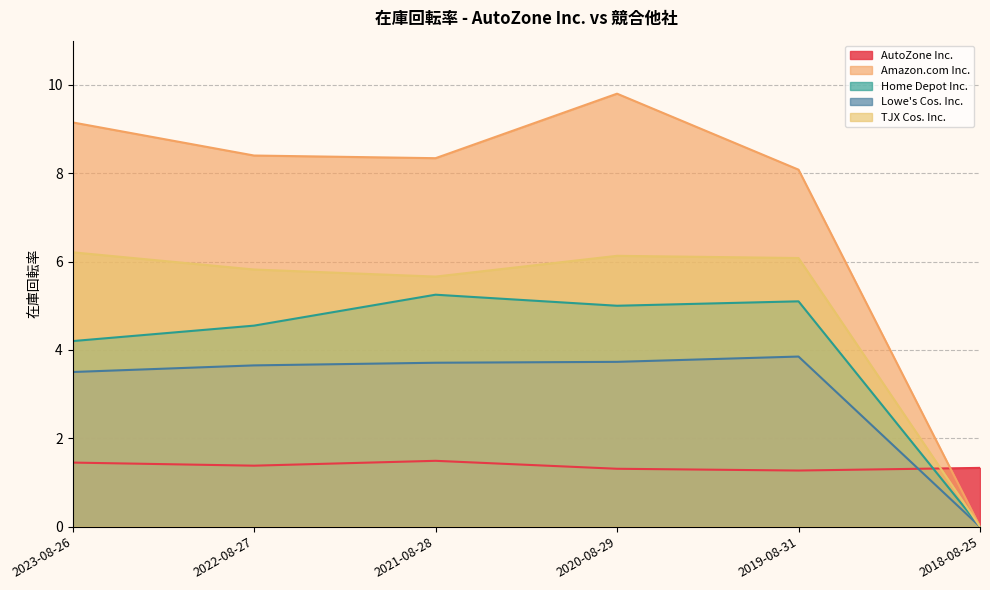

How many intersections are there between Amazon.com Inc. and AutoZone Inc.?

1